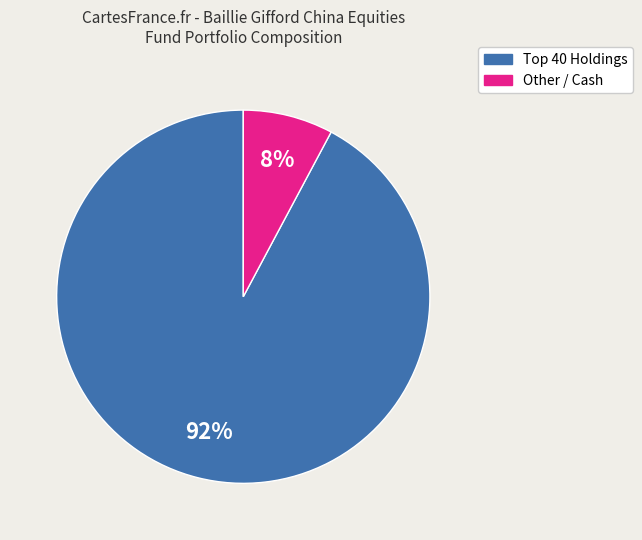

To the nearest percent, what is the difference between the largest and smallest slice percentages?

84%